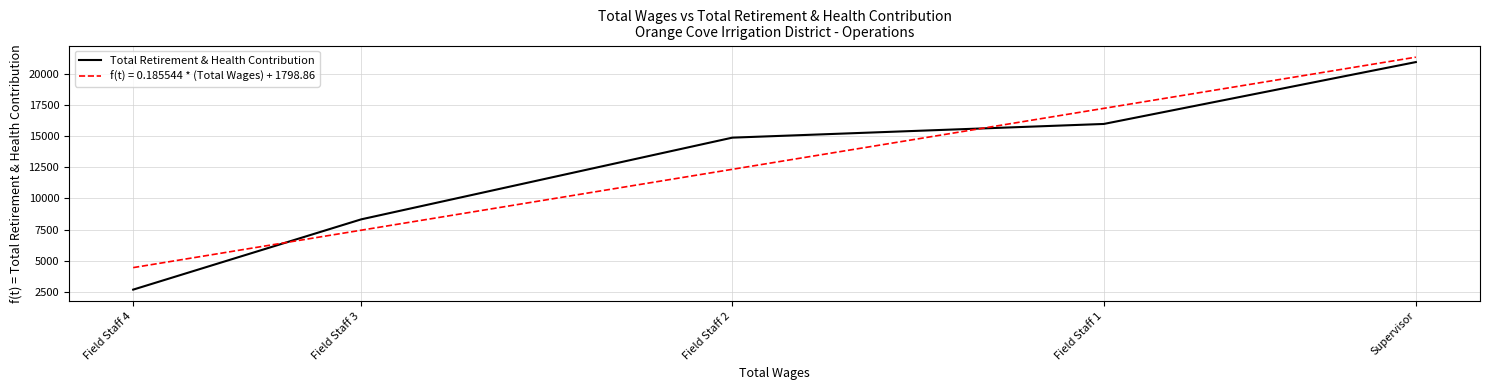

The chart shows a value of 836 at Field Staff 4. True or false?

False